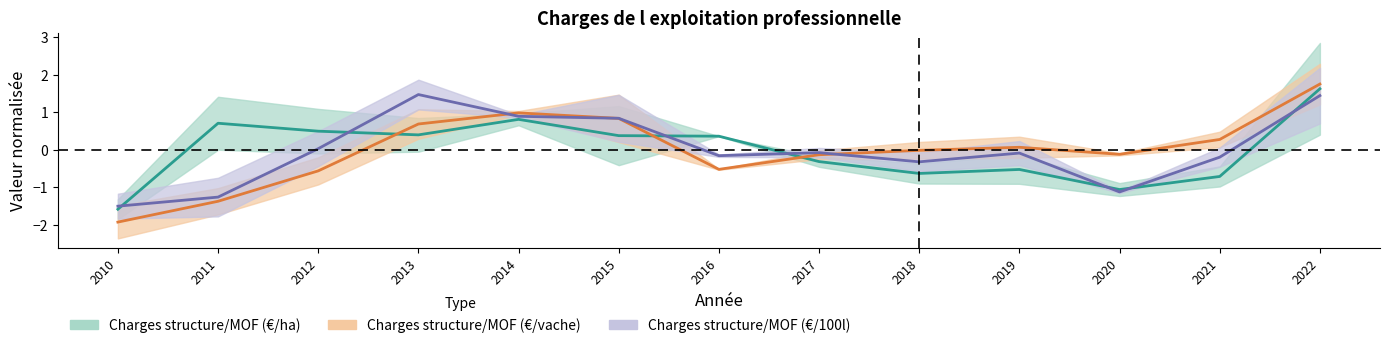

After their last crossing, which series has the higher values: Charges structure/MOF (€/vache) mid or Charges structure/MOF (€/ha) mid?

Charges structure/MOF (€/vache) mid